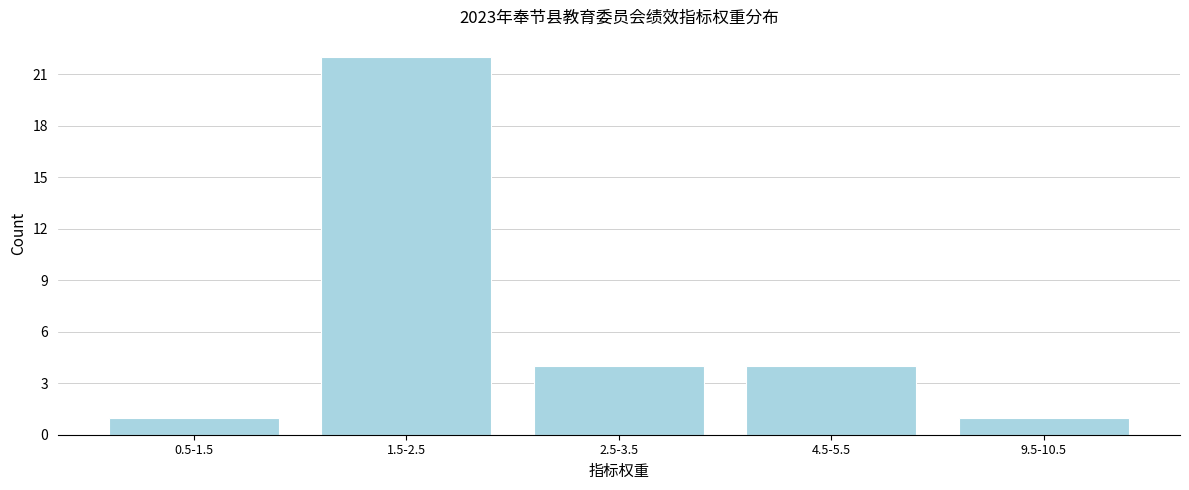

Reading right to left, transcribe all the data shown in this chart.

1	4	4	22	1